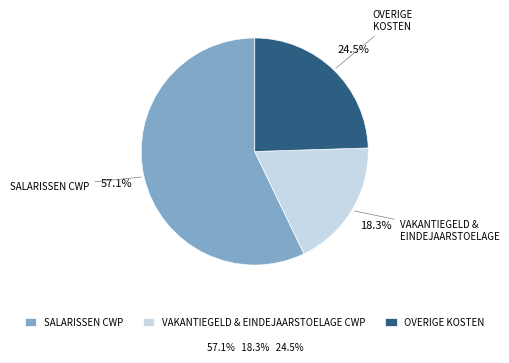

Between SALARISSEN CWP and OVERIGE KOSTEN, which is larger?

SALARISSEN CWP